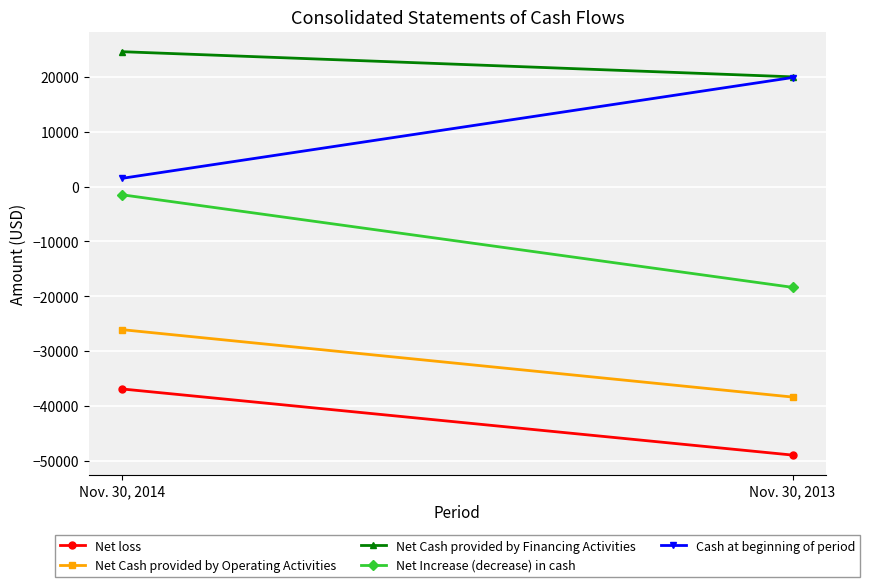

Reading right to left, list all the values displayed in this chart.

Net loss: Nov. 30, 2013=-48953	Nov. 30, 2014=-36902
Net Cash provided by Operating Activities: Nov. 30, 2013=-38373	Nov. 30, 2014=-26090
Net Cash provided by Financing Activities: Nov. 30, 2013=20000	Nov. 30, 2014=24586
Net Increase (decrease) in cash: Nov. 30, 2013=-18373	Nov. 30, 2014=-1504
Cash at beginning of period: Nov. 30, 2013=19877	Nov. 30, 2014=1504